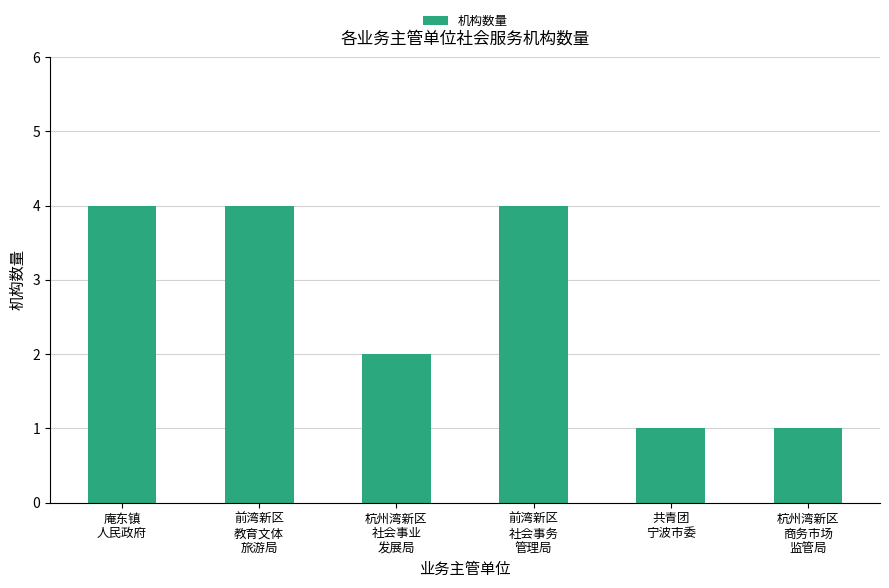

What is the difference between the maximum and minimum values?

3